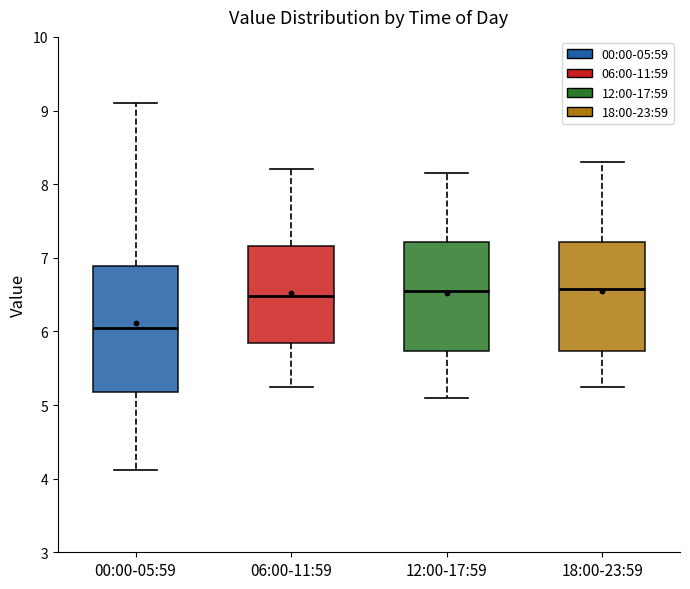

Which box is the tallest, from its lower edge to its upper edge?

00:00-05:59